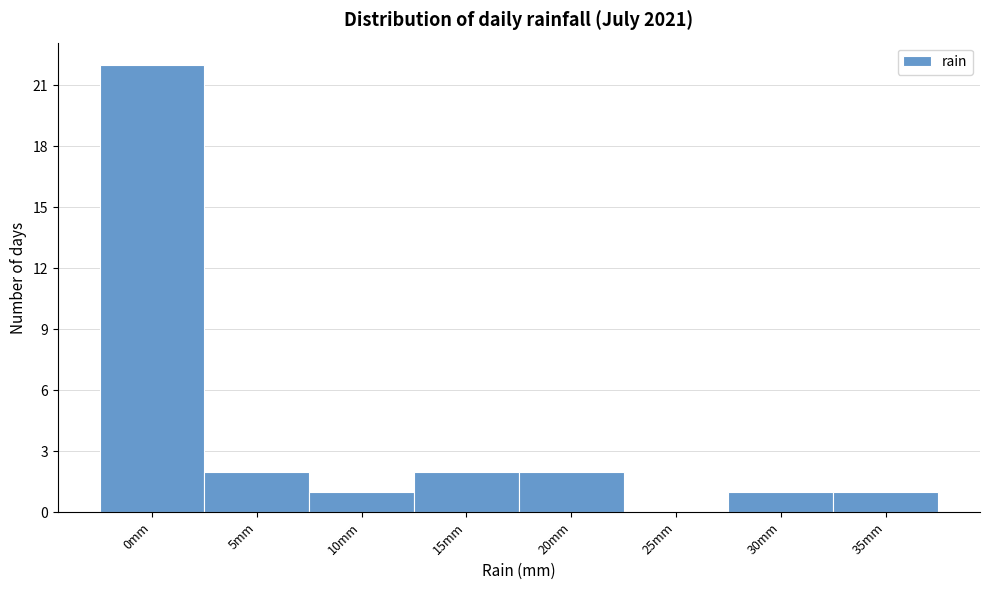

Reading left to right, extract all data points from this chart.

0mm=22	5mm=2	10mm=1	15mm=2	20mm=2	25mm=0	30mm=1	35mm=1